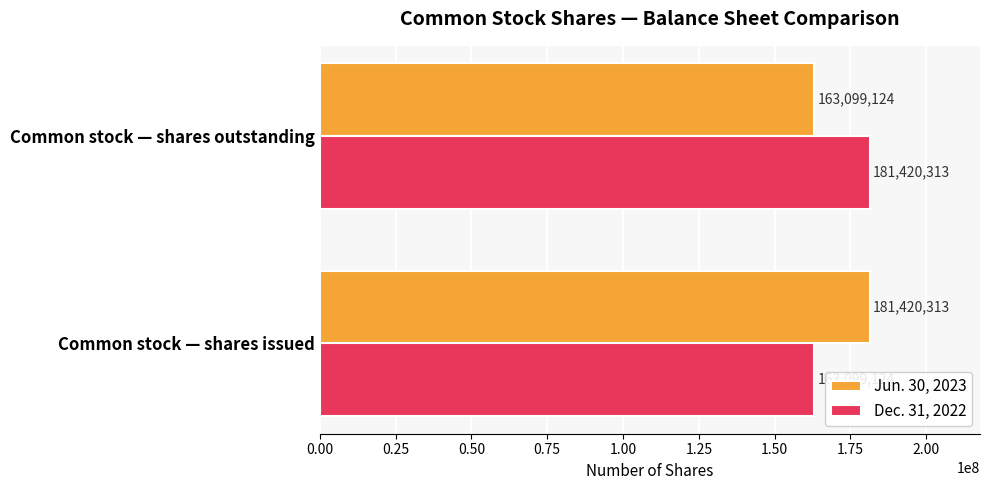

What is the difference between the Jun. 30, 2023 values at Common stock — shares issued and Common stock — shares outstanding?

18321189